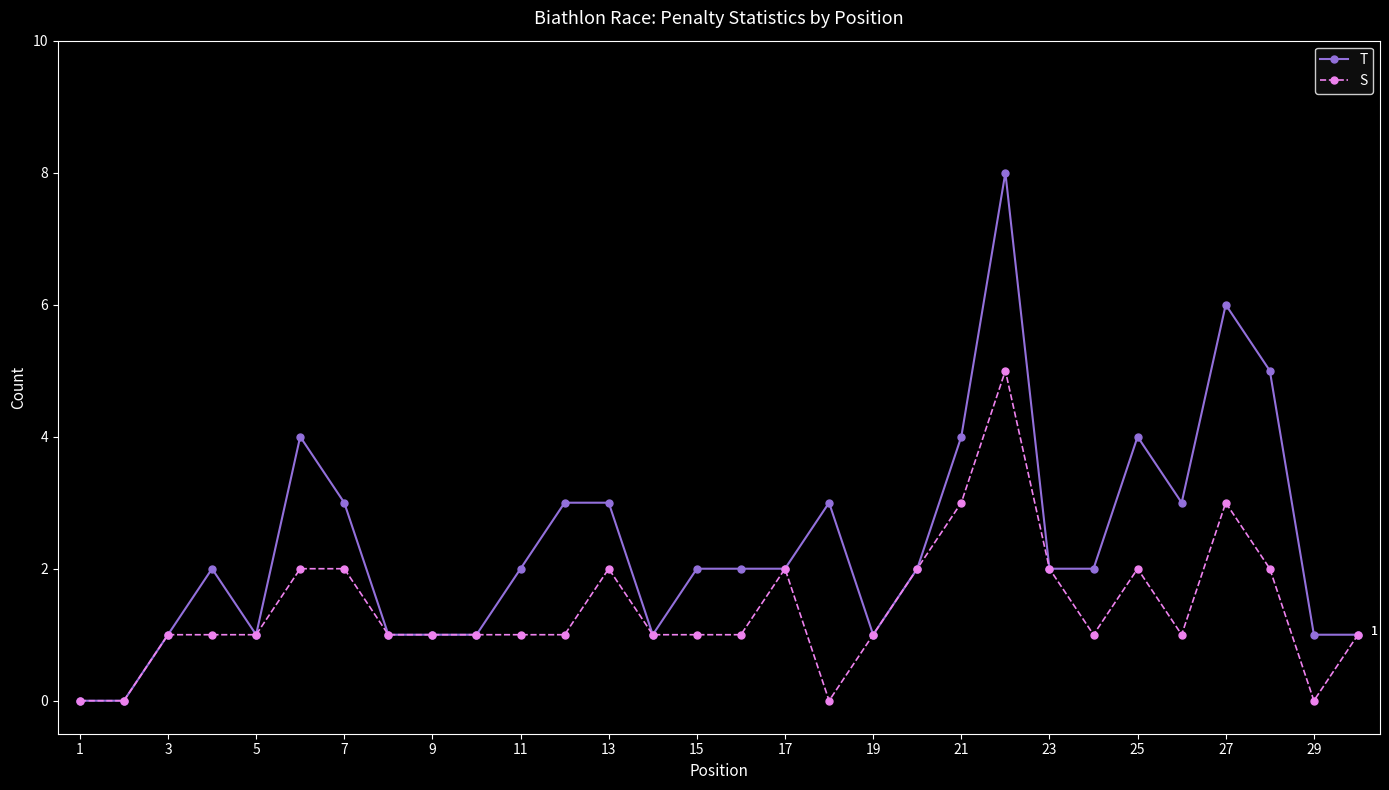

True or false: T has more than 2 interior local peaks.

True